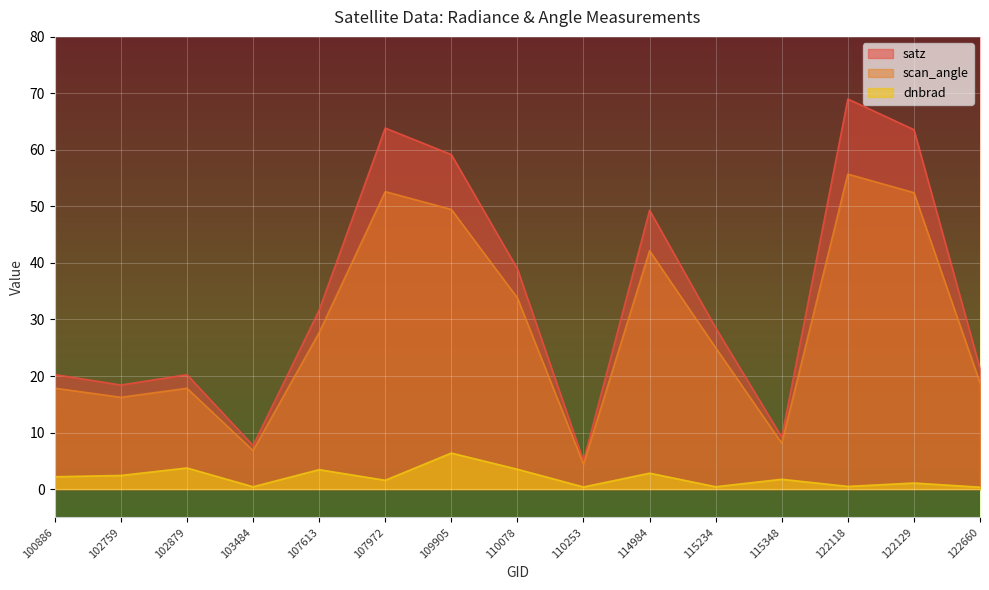

Reading left to right, transcribe all the data shown in this chart.

dnbrad: 100886=2.2	102759=2.4	102879=3.7	103484=0.4	107613=3.4	107972=1.6	109905=6.4	110078=3.5	110253=0.4	114984=2.8	115234=0.4	115348=1.7	122118=0.5	122129=1.1	122660=0.3
satz: 100886=20.3	102759=18.4	102879=20.2	103484=7.7	107613=31.7	107972=63.9	109905=59.2	110078=39.0	110253=5.0	114984=49.3	115234=28.5	115348=9.2	122118=69.0	122129=63.6	122660=21.3
scan_angle: 100886=17.8	102759=16.2	102879=17.8	103484=6.8	107613=27.7	107972=52.6	109905=49.5	110078=33.8	110253=4.4	114984=42.2	115234=25.0	115348=8.1	122118=55.7	122129=52.4	122660=18.8